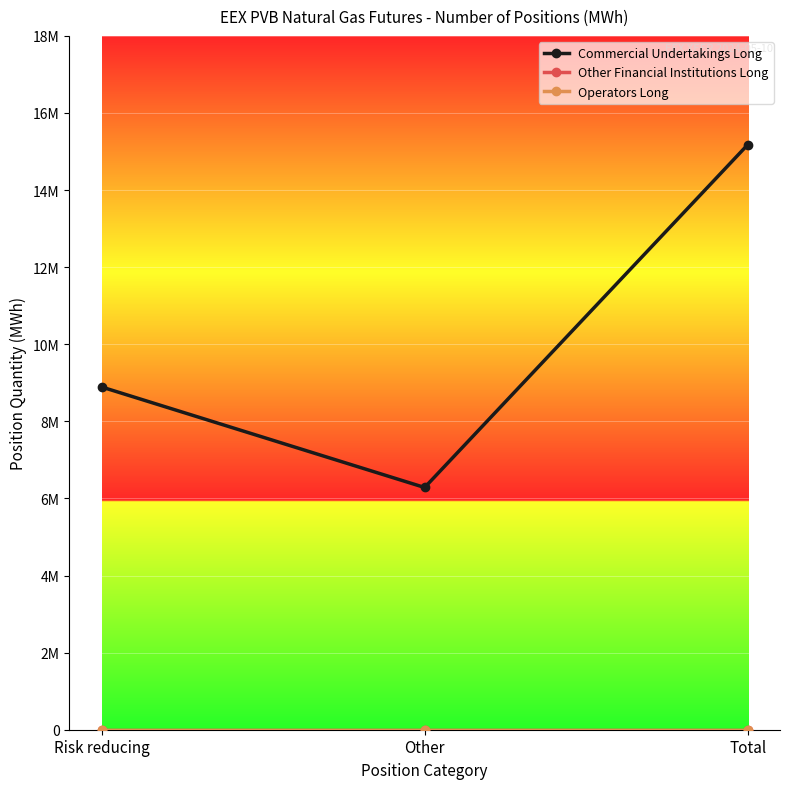

At which category is the sum across all series the highest?

Total